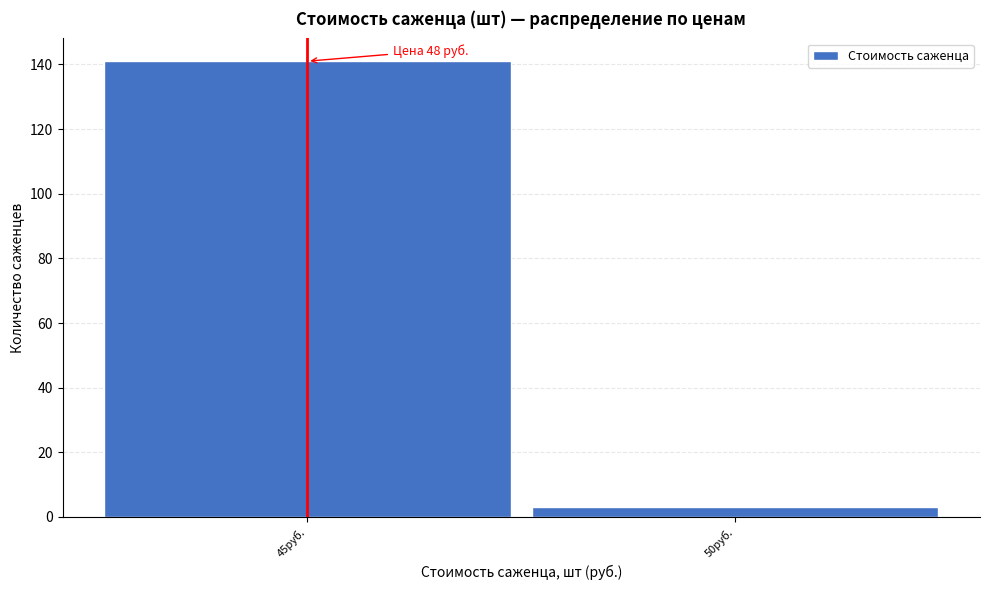

Reading left to right, transcribe all the data shown in this chart.

45руб.=141	50руб.=3